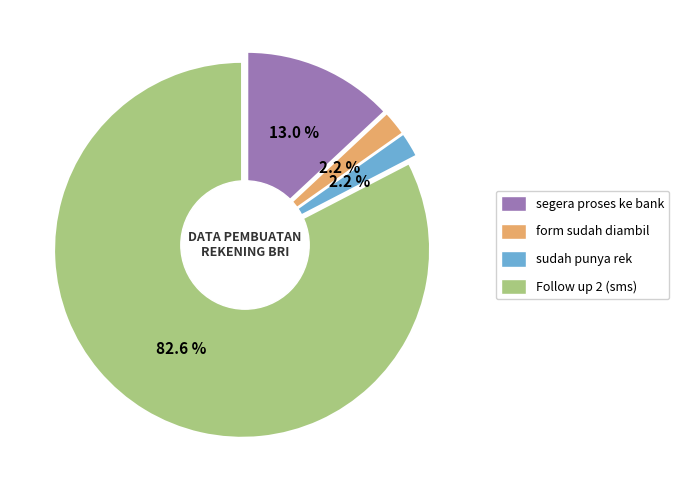

Which category accounts for the majority?

Follow up 2 (sms)